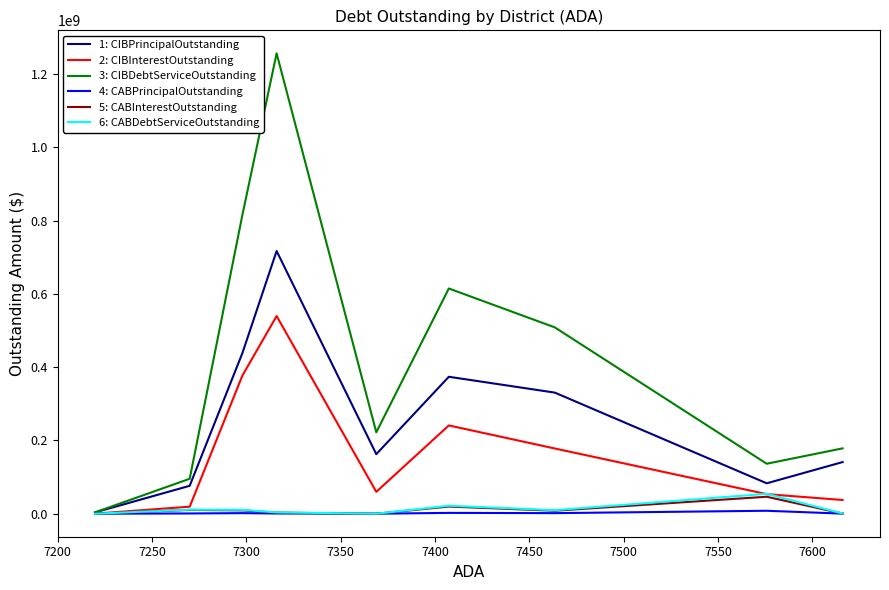

Which series has the largest total across all categories?

3: CIBDebtServiceOutstanding